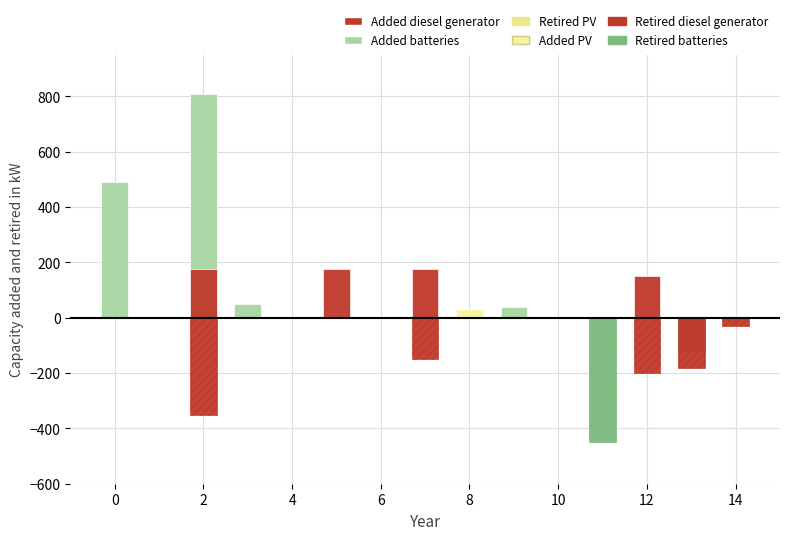

The Added batteries series shows -363 at 14. True or false?

False